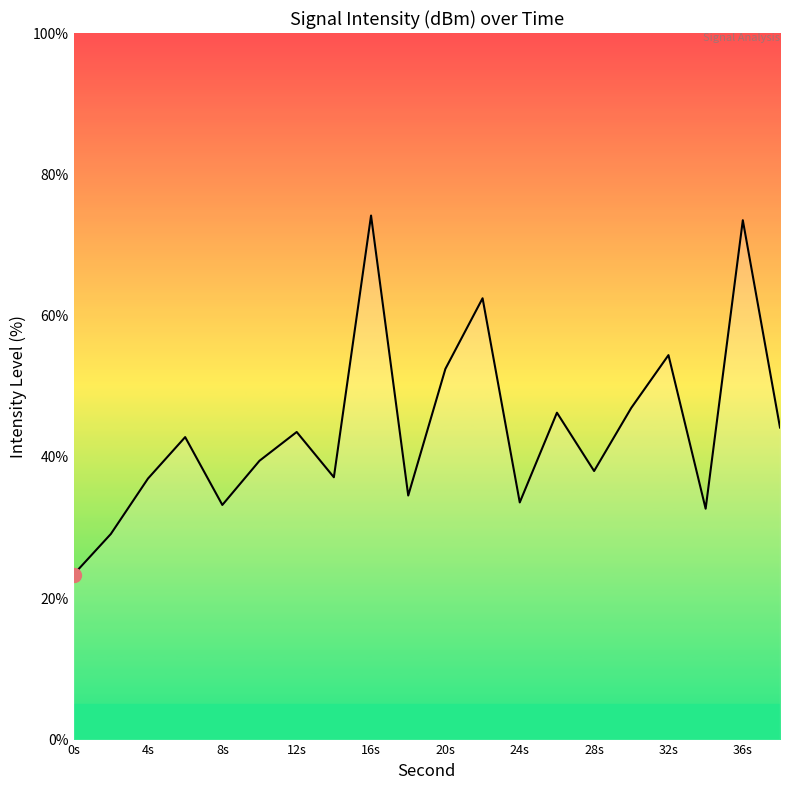

What is the smallest value displayed?

23.4